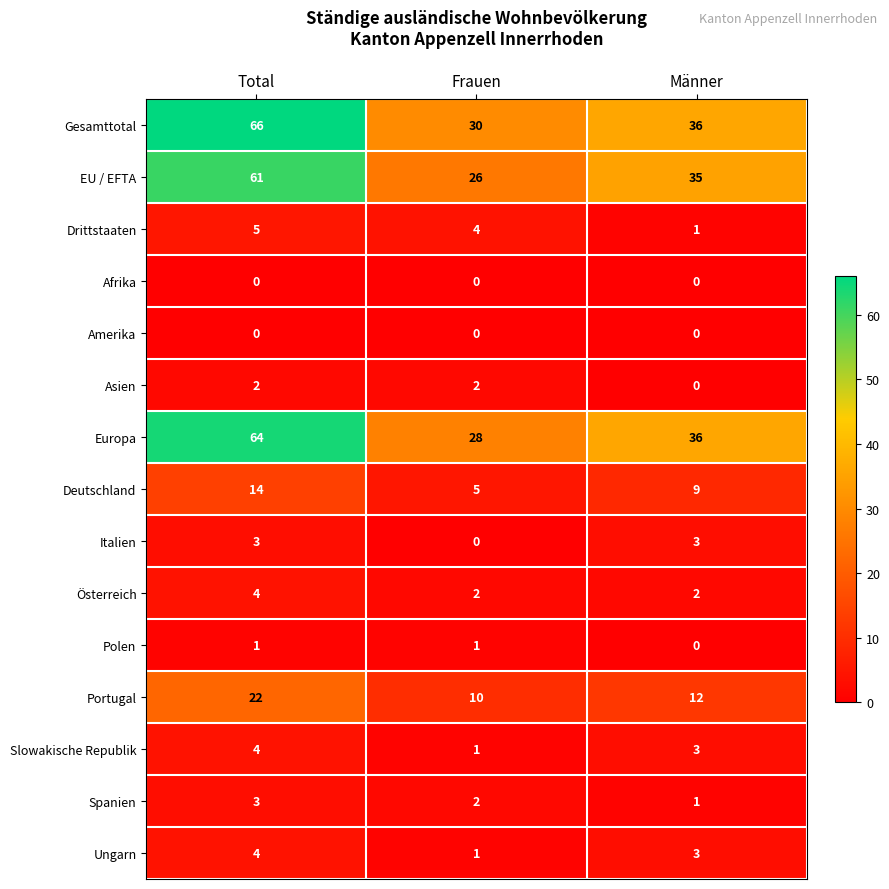

What is the sum of all Deutschland values?

28